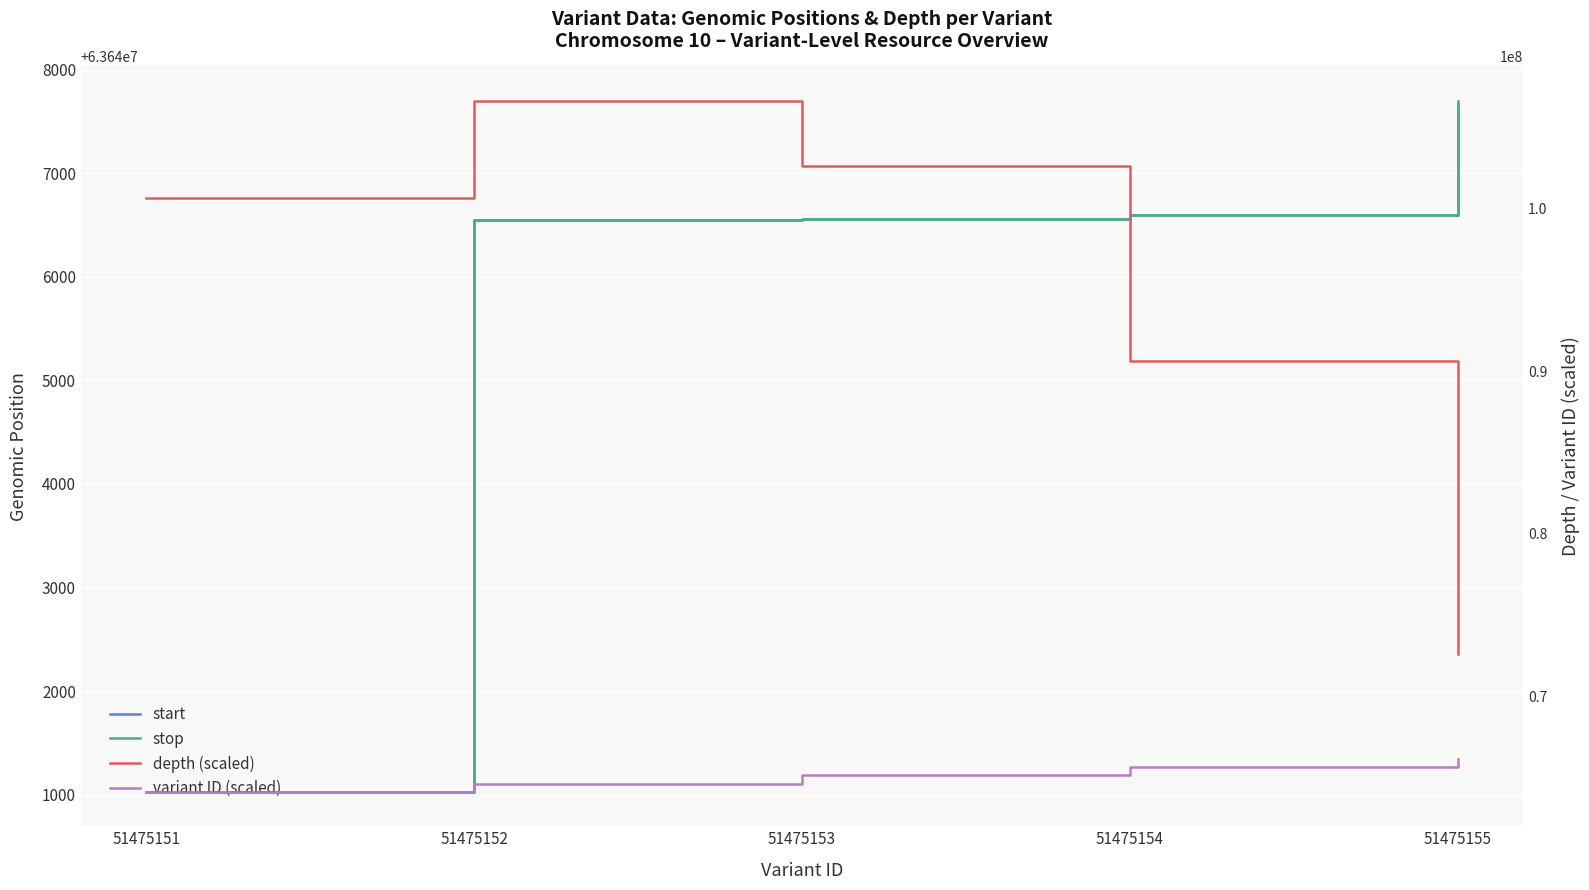

How many values in the stop series are below 63646555?

2